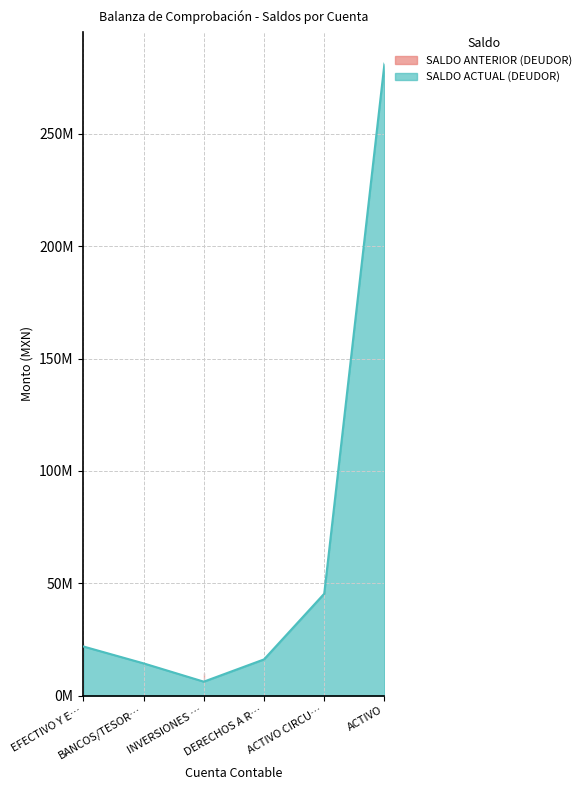

What is the greatest value displayed?

281261228.6